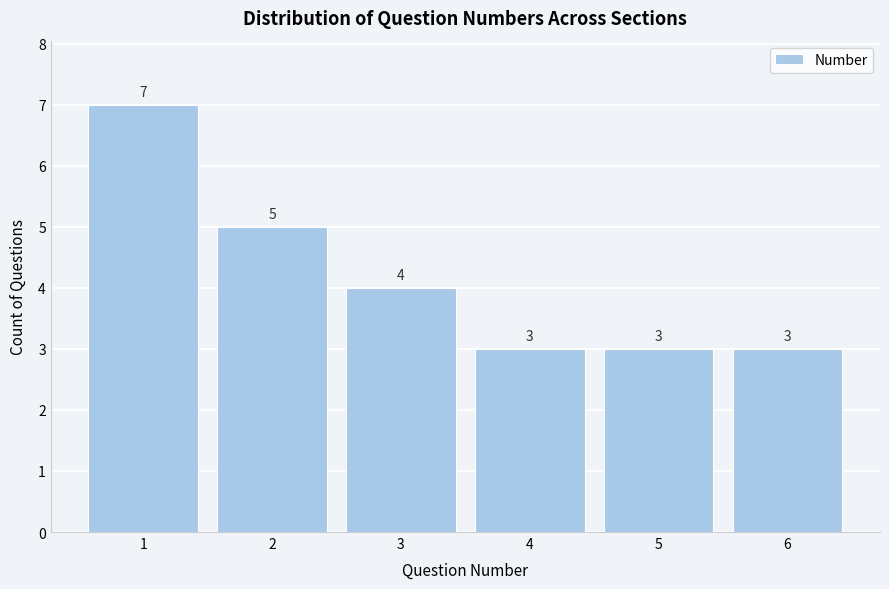

How tall is the bar that spans 0.5 to 1.5 on the x-axis?

7